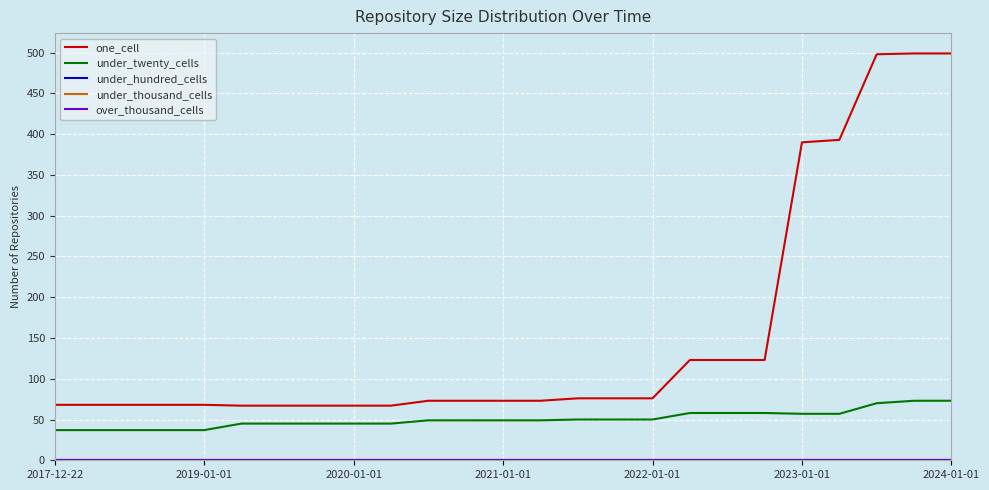

Does the chart display data point markers on the line(s)?

No